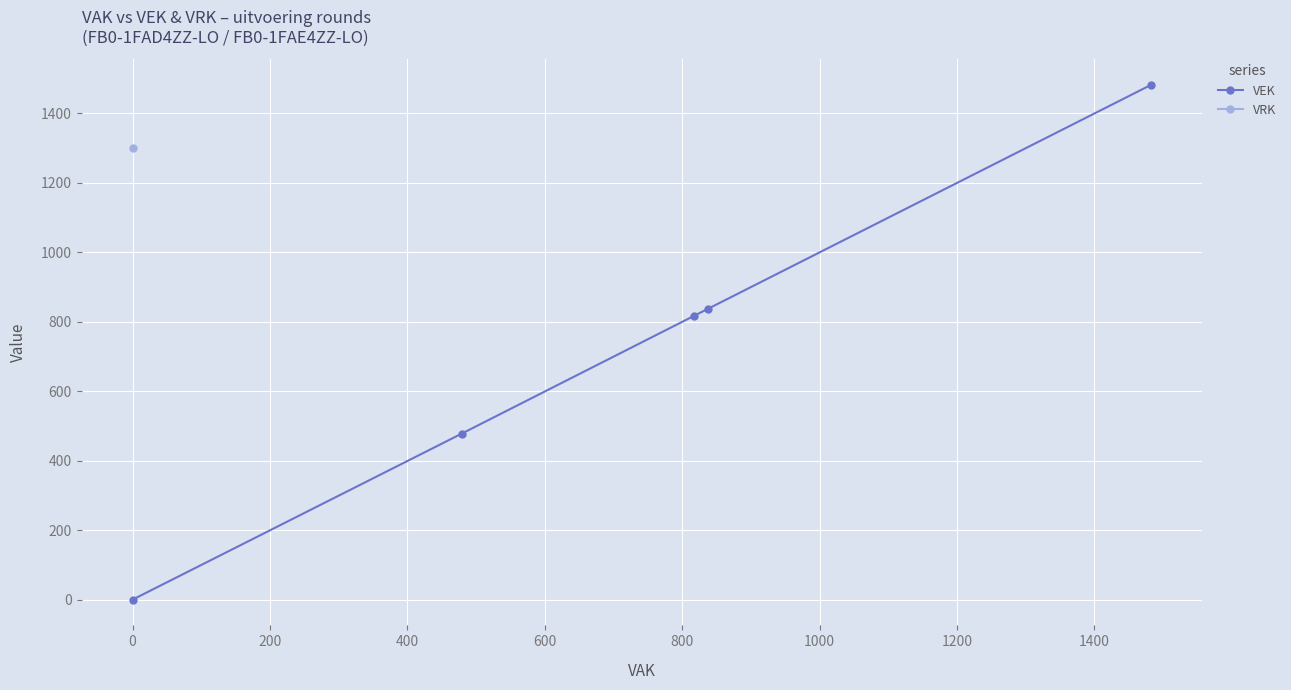

Count the number of values greater than 817.

2